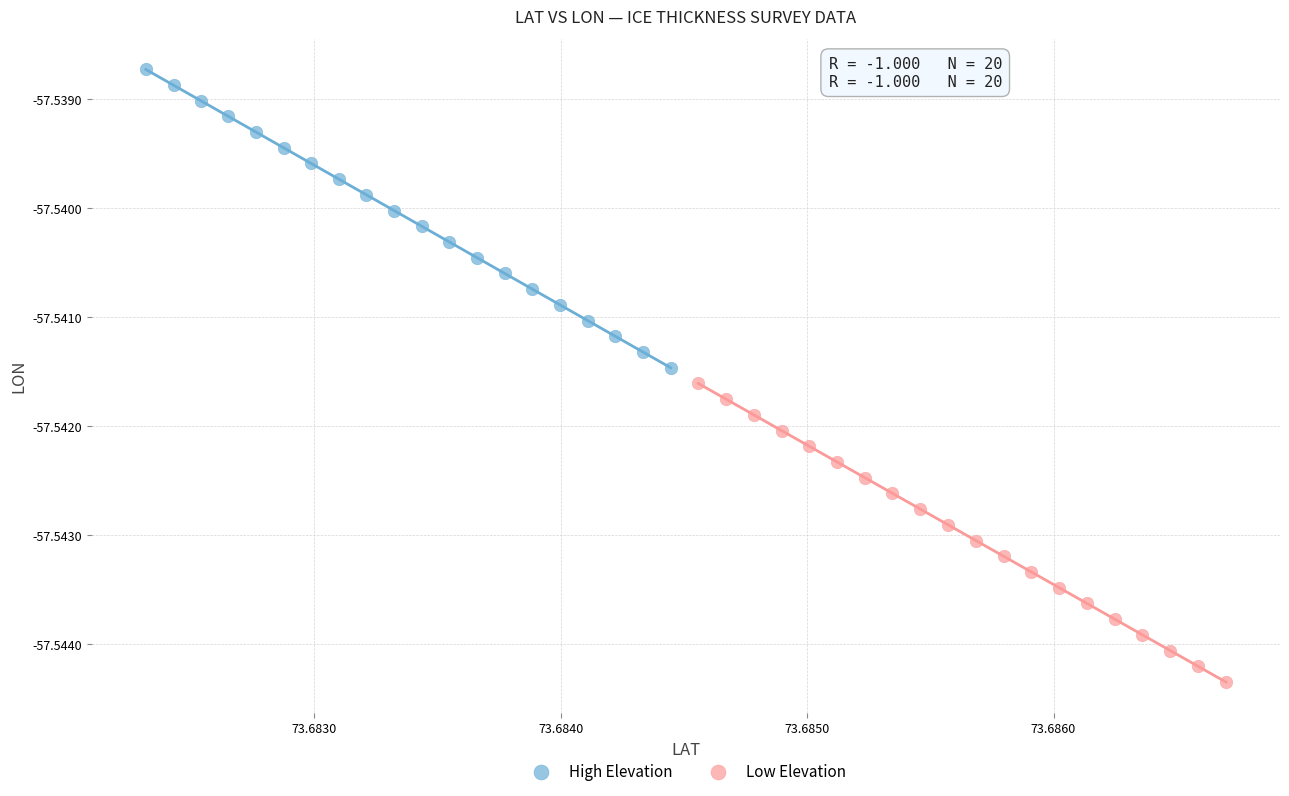

Which series reaches the minimum Y coordinate?

Low Elevation